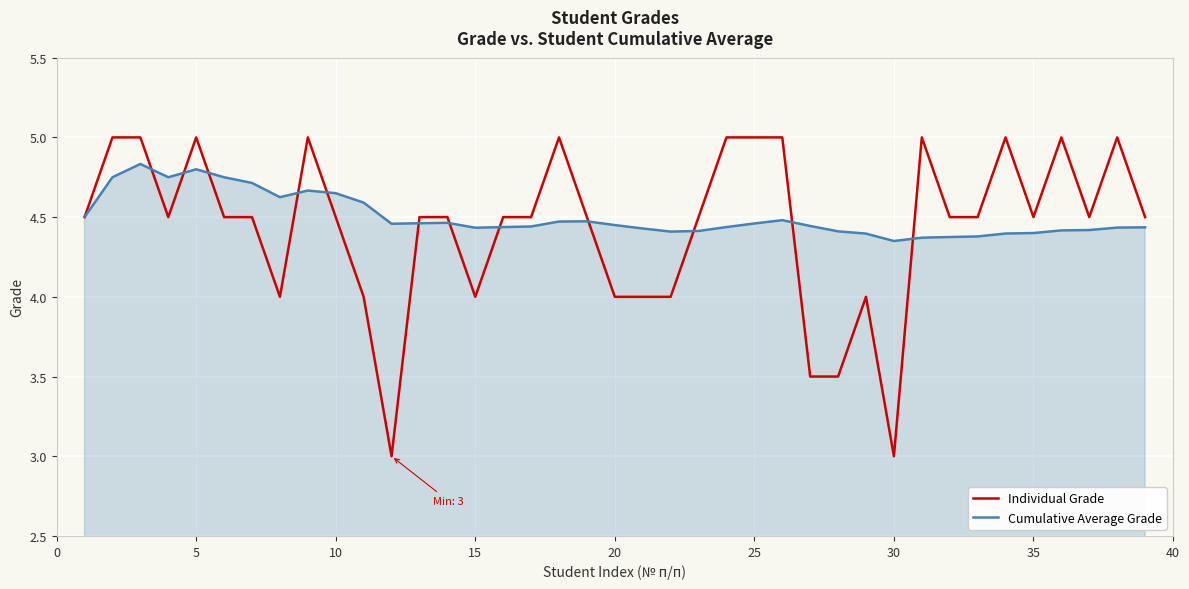

What is the sum of all Cumulative Average Grade values?

175.6